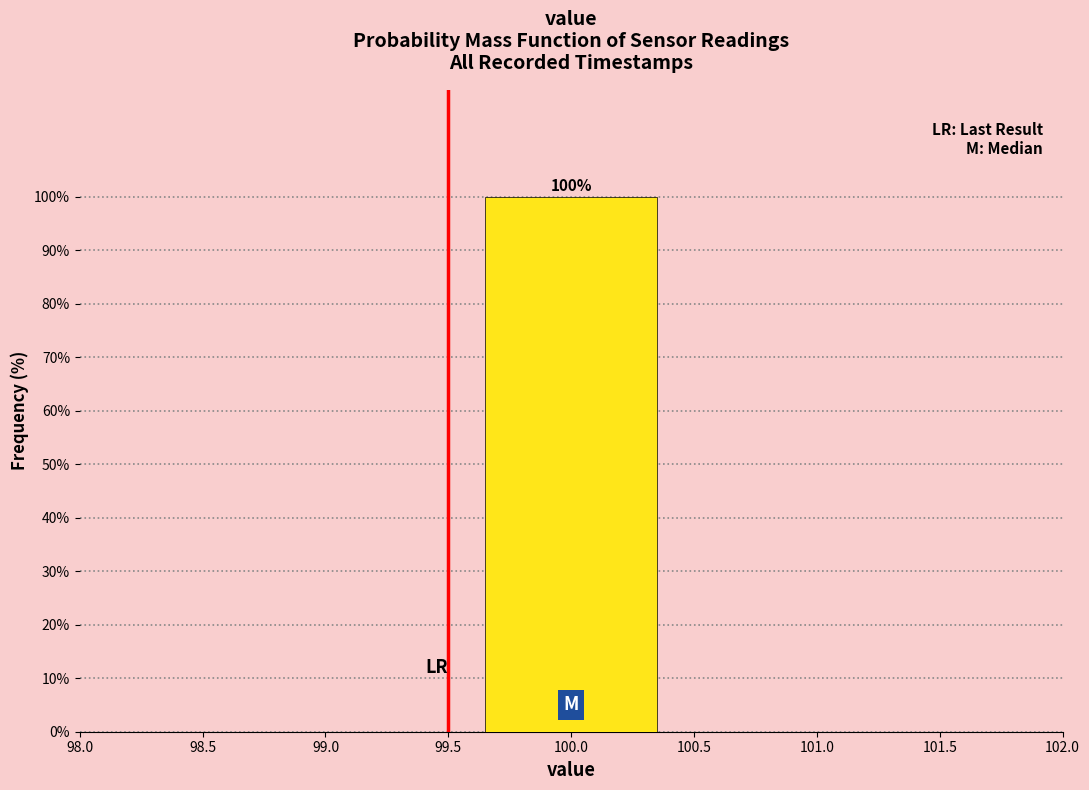

Which range on the x-axis has the tallest bar?

99.5 to 100.5